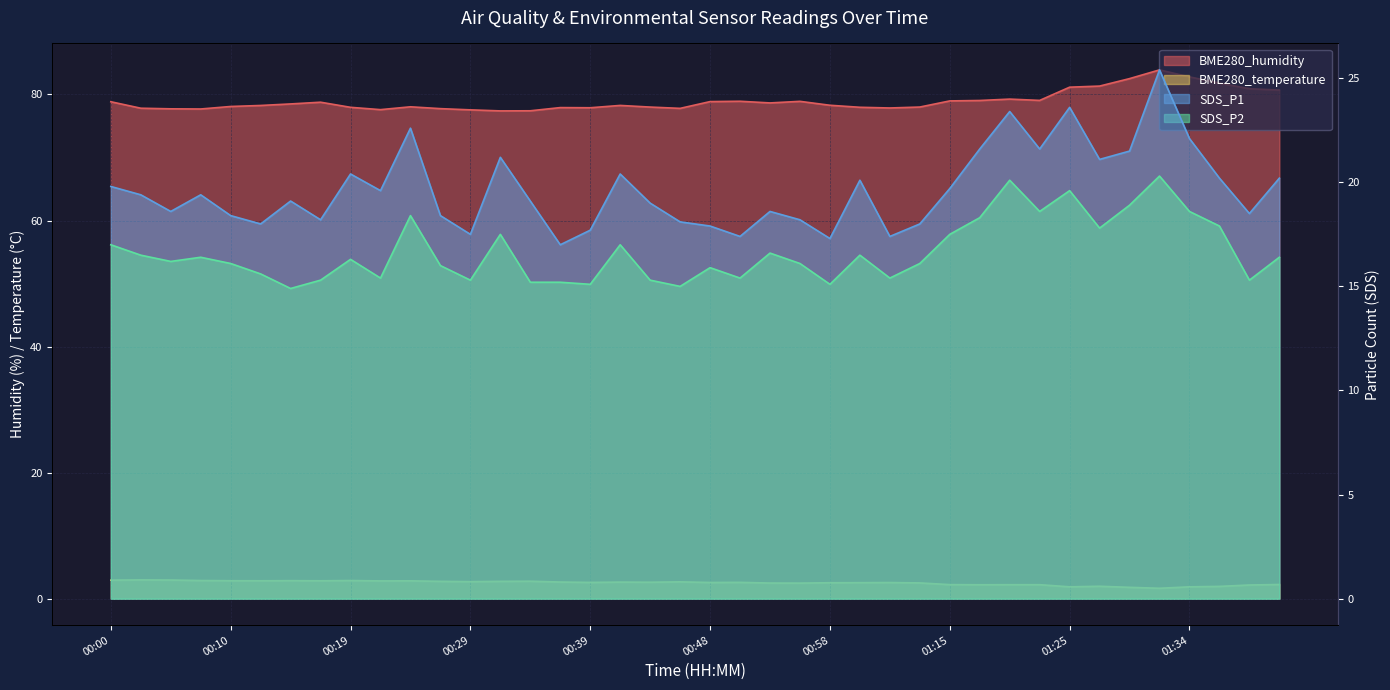

What are all the series names shown in the legend?

BME280_humidity, SDS_P1, SDS_P2, BME280_temperature